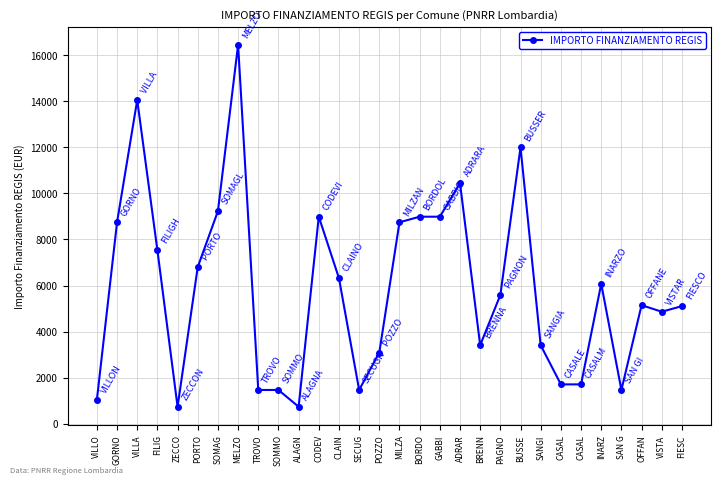

The value at FILIG is 10119. True or false?

False